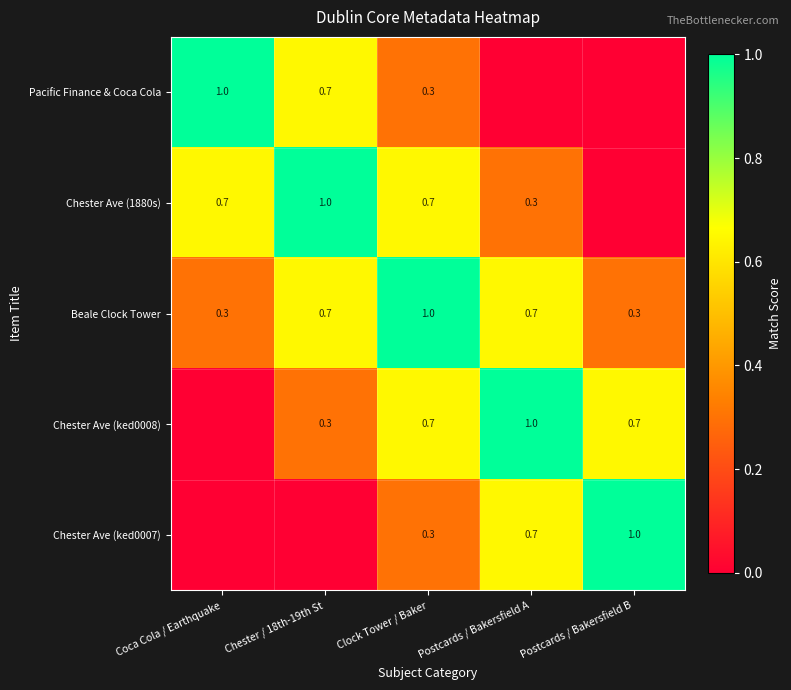

Is the value of Chester Ave (ked0008) at Postcards / Bakersfield A greater than the value of Beale Clock Tower at Postcards / Bakersfield A?

Yes